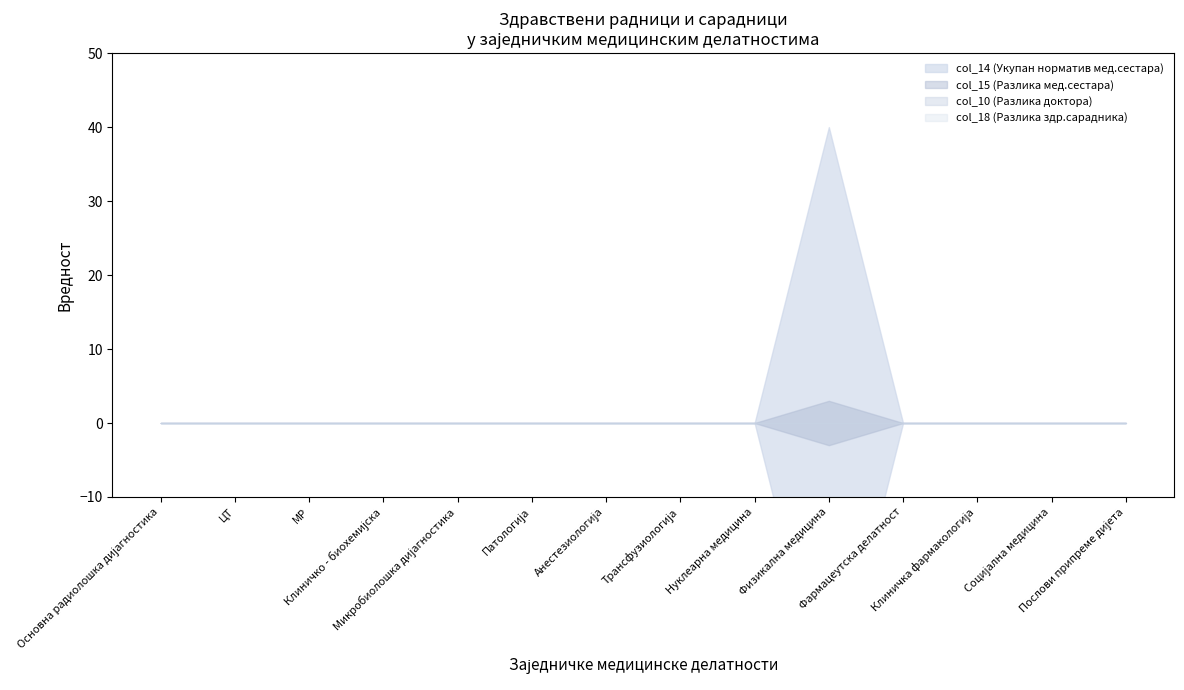

What are all the series names shown in the legend?

col_14 (Укупан норматив мед.сестара), col_15 (Разлика мед.сестара), col_10 (Разлика доктора), col_18 (Разлика здр.сарадника)